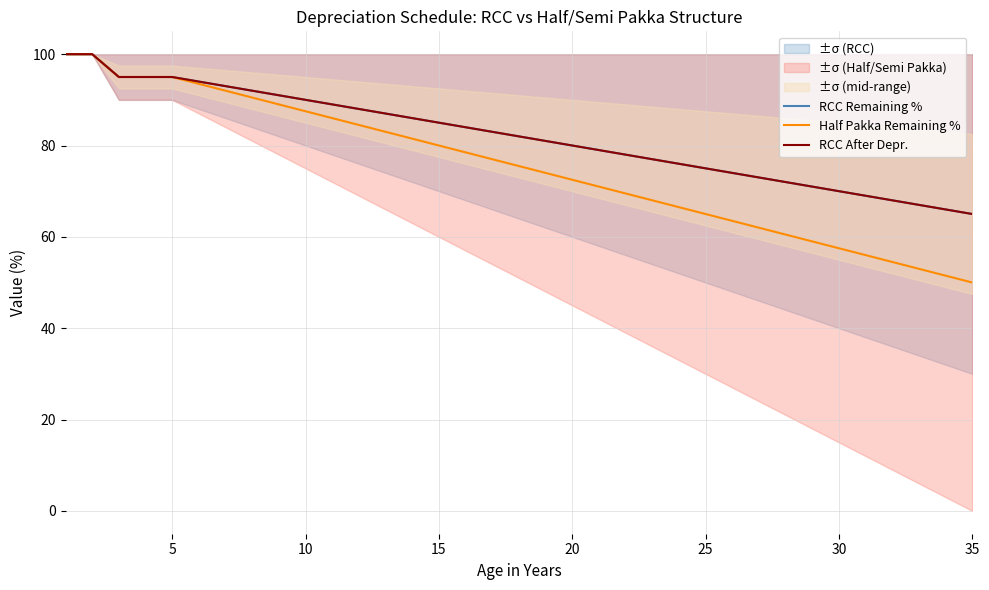

What is the label of the 2nd point from the right?

33